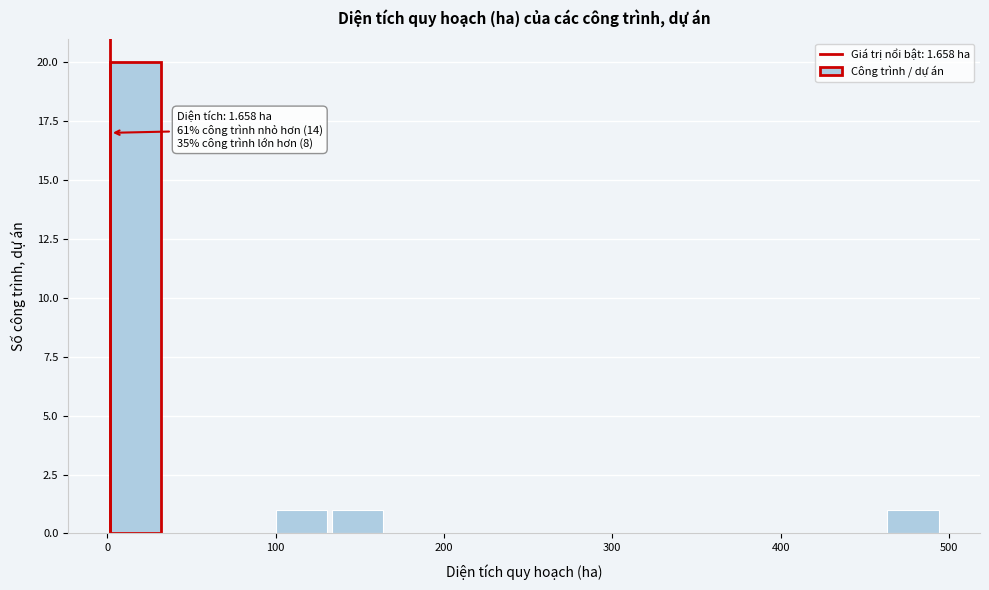

Around what value on the x-axis is the tallest bar? Give the approximate position of its centre, as read against the axis.

20